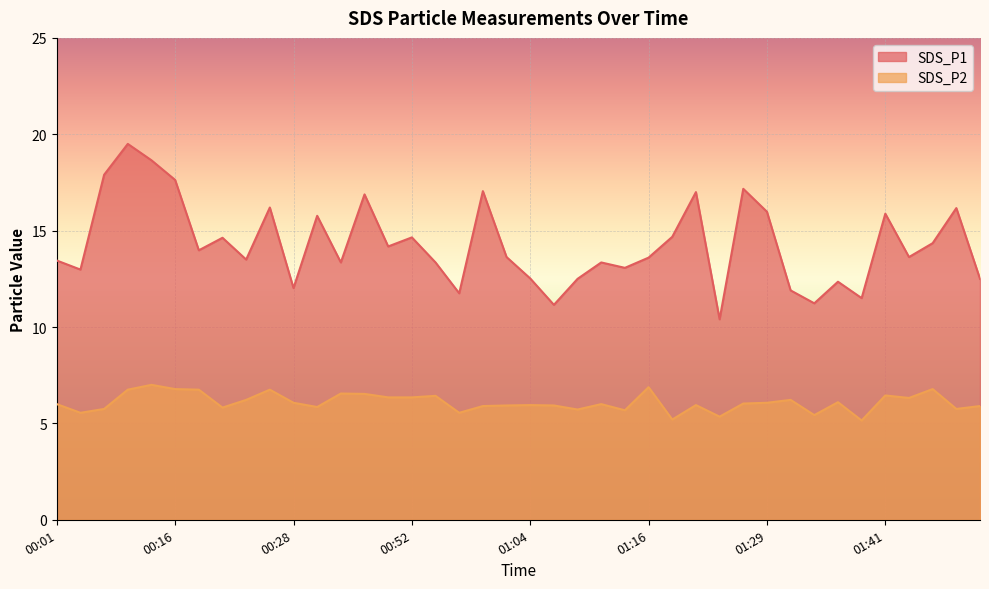

What is the difference between the maximum and minimum values in the SDS_P1 series?

9.1